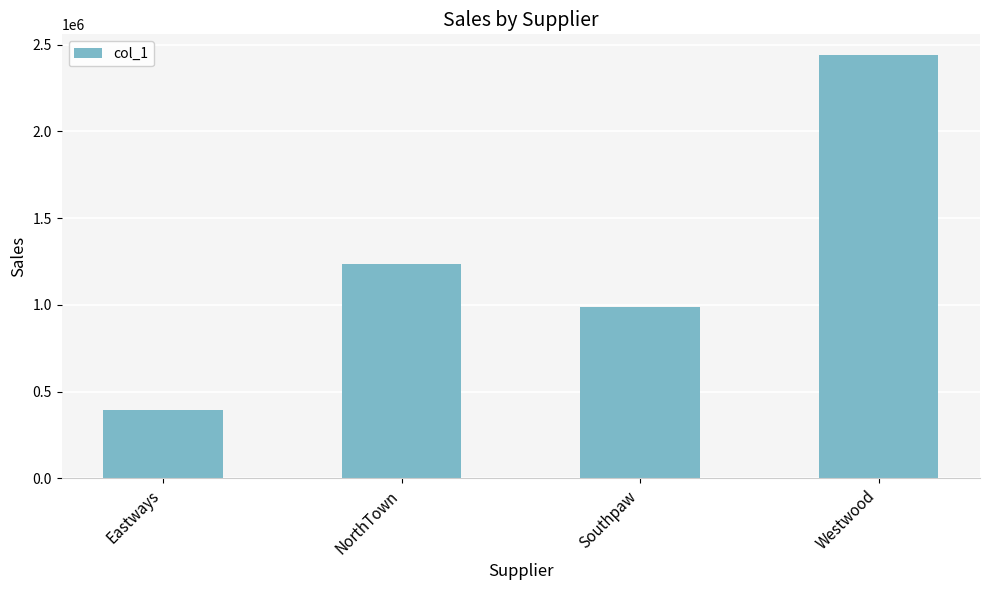

What is the difference between the maximum and minimum values?

2041787